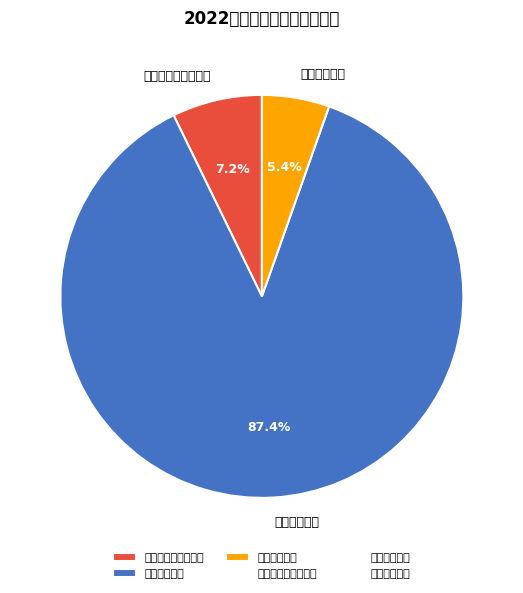

Is there a majority slice in this chart?

Yes